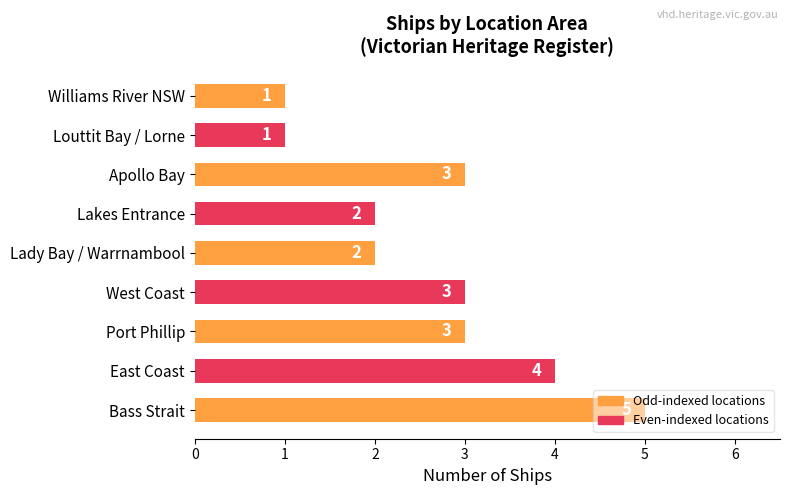

What is the difference between the maximum and second lowest values?

4